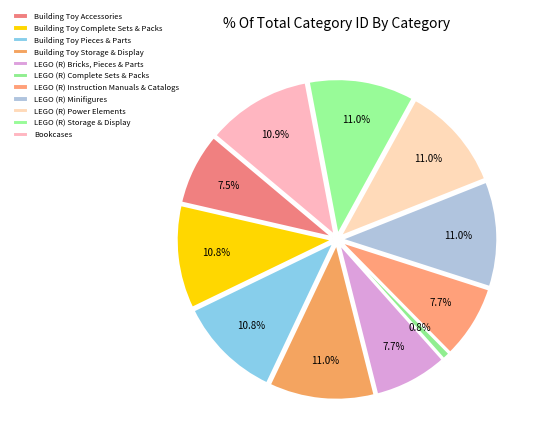

The Building Toy Complete Sets & Packs slice represents 11% of the pie. True or false?

True